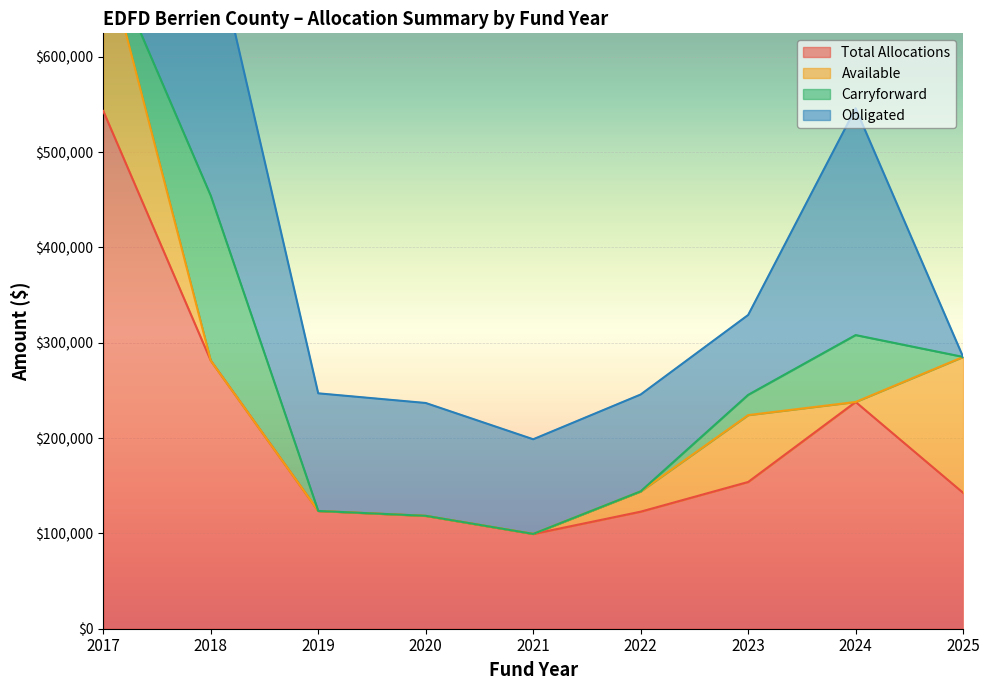

The value of Total Allocations at 2019 is 168332.2. True or false?

False